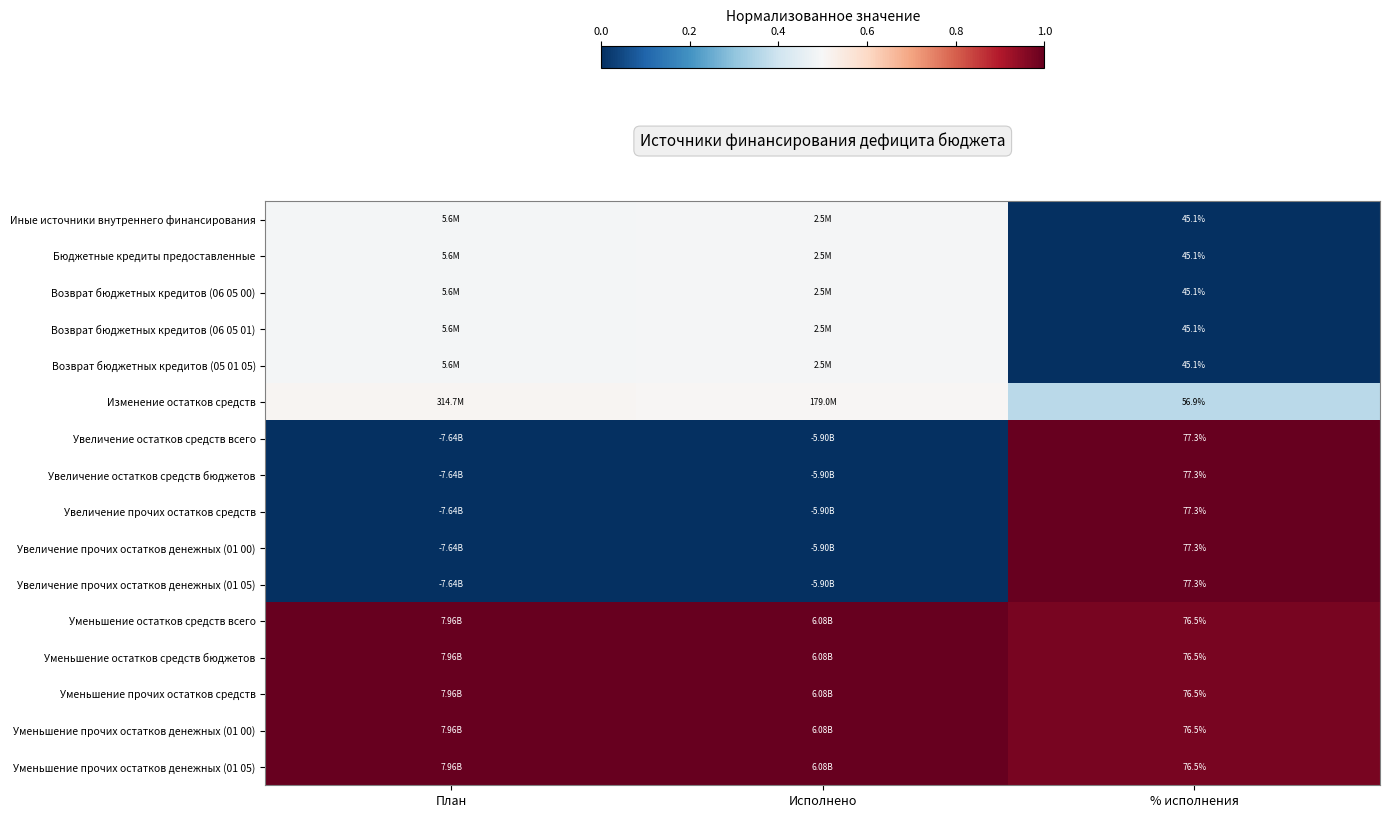

Where is Уменьшение остатков средств бюджетов nearest to the value 0?

% исполнения